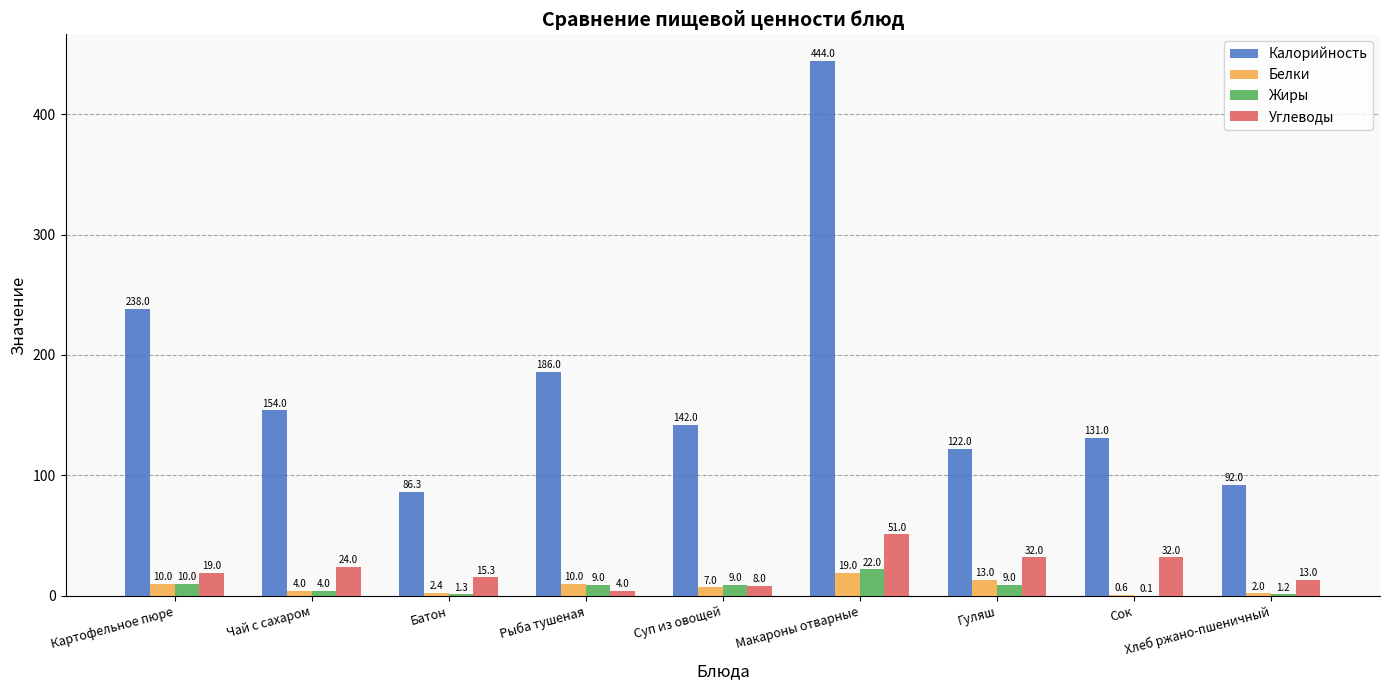

Count the number of data series in this chart.

4